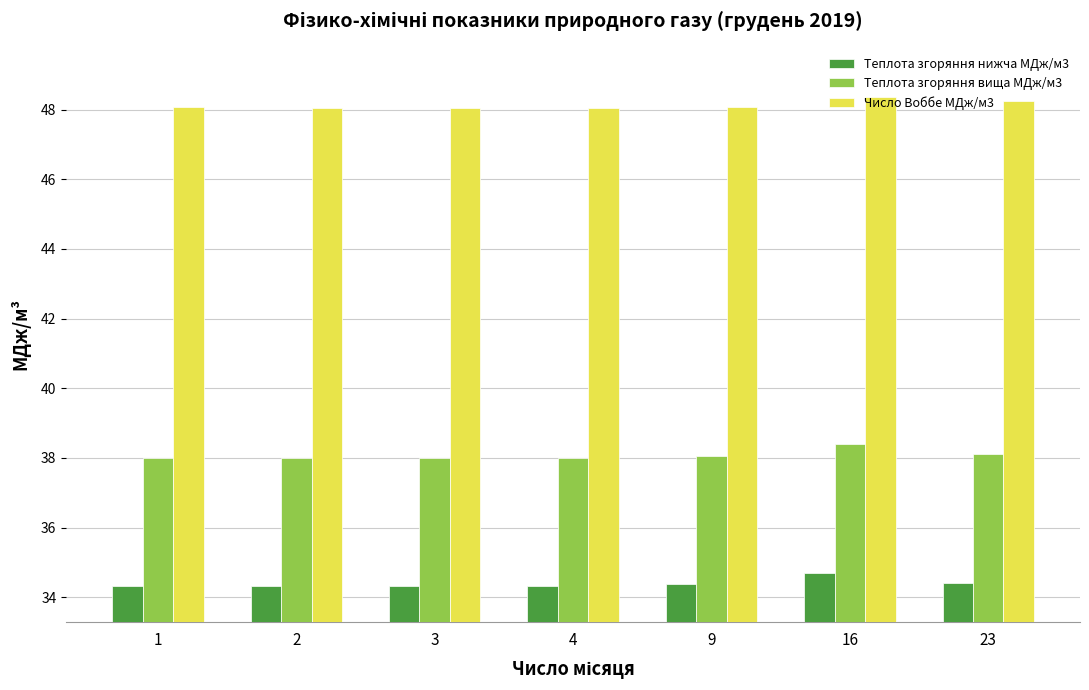

True or false: Теплота згоряння нижча МДж/м3 has a value of 10.0 at 2.

False